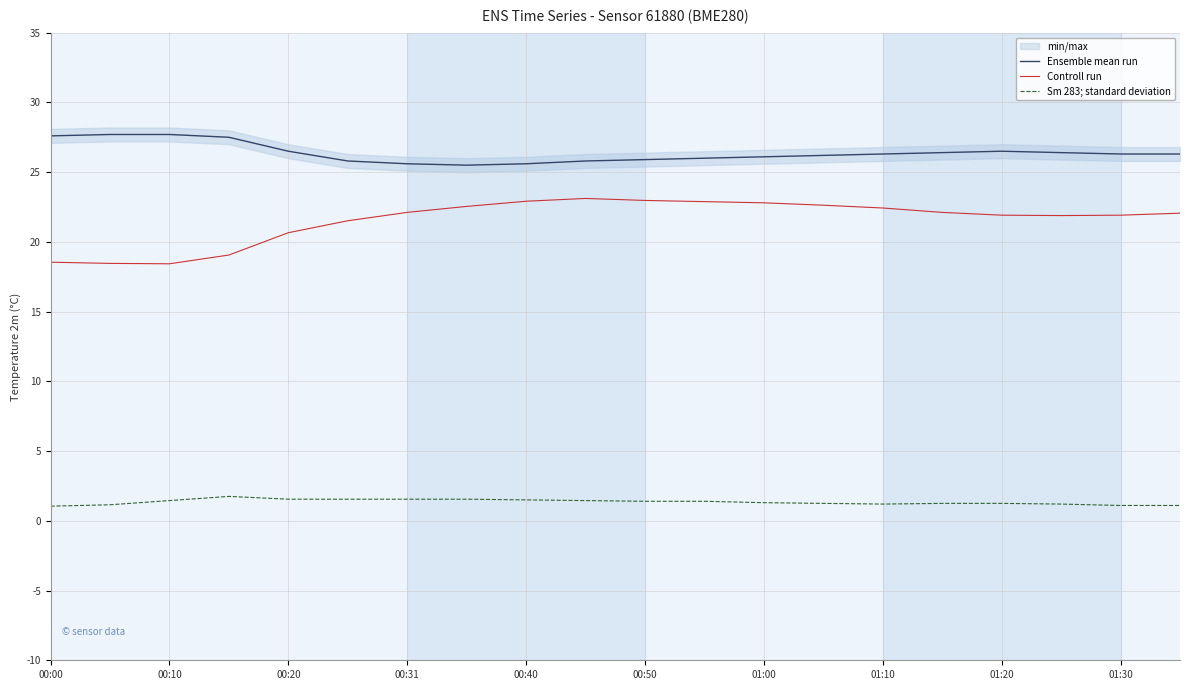

True or false: Controll run has more than 0 points higher than both neighbors.

True